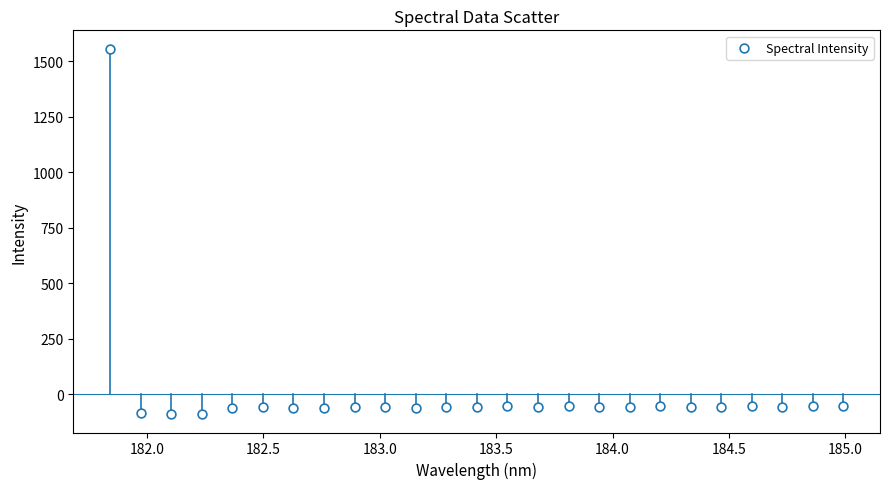

What is the range of X values (max minus min)?

3.1